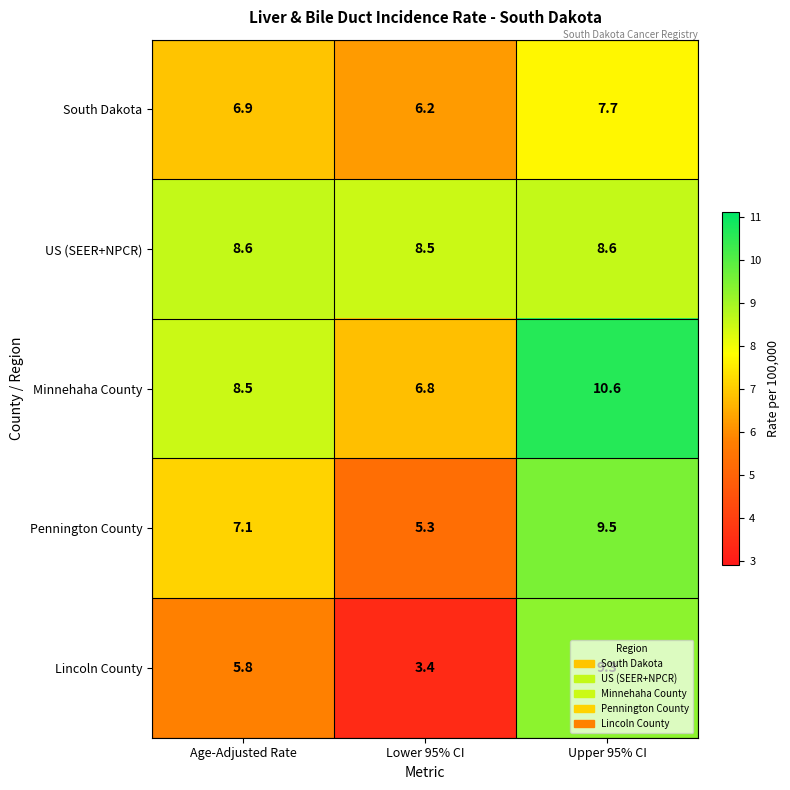

Is it true that US (SEER+NPCR) equals 5.9 at Age-Adjusted Rate?

False